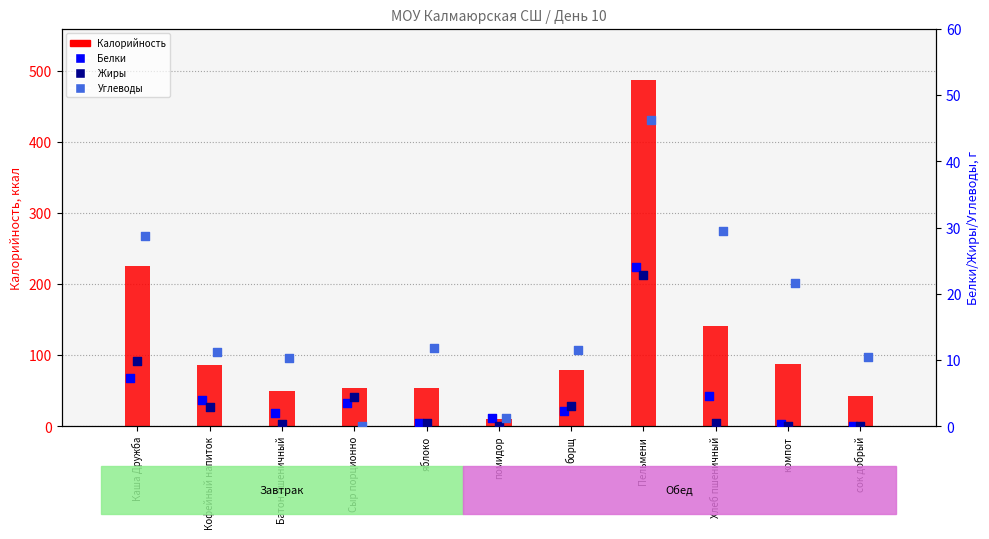

At which category is the sum across all series the highest?

Пельмени